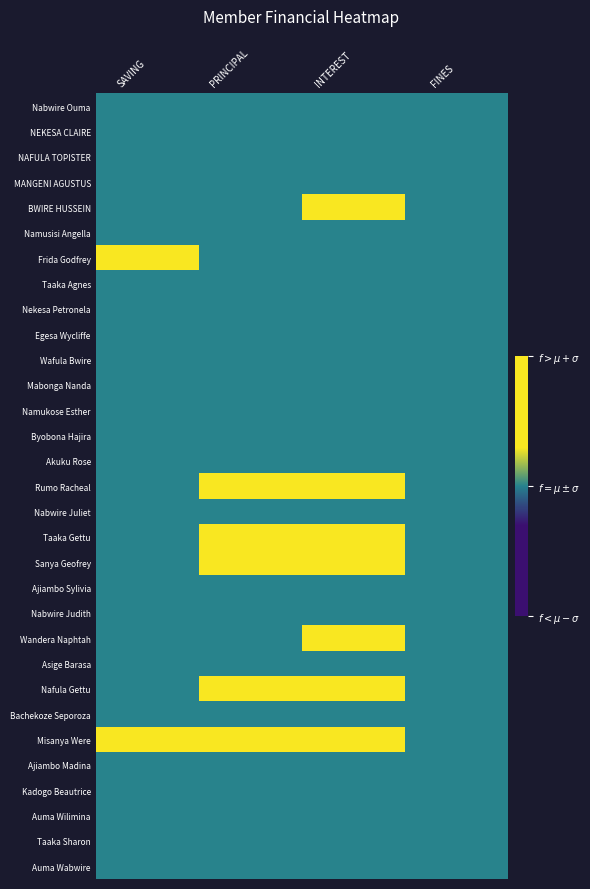

Rank the series by their maximum value, from highest to lowest.

BWIRE HUSSEIN, Frida Godfrey, Rumo Racheal, Taaka Gettu, Sanya Geofrey, Wandera Naphtah, Nafula Gettu, Misanya Were, Nabwire Ouma, NEKESA CLAIRE, NAFULA TOPISTER, MANGENI AGUSTUS, Namusisi Angella, Taaka Agnes, Nekesa Petronela, Egesa Wycliffe, Wafula Bwire, Mabonga Nanda, Namukose Esther, Byobona Hajira, Akuku Rose, Nabwire Juliet, Ajiambo Sylivia, Nabwire Judith, Asige Barasa, Bachekoze Seporoza, Ajiambo Madina, Kadogo Beautrice, Auma Wilimina, Taaka Sharon, Auma Wabwire